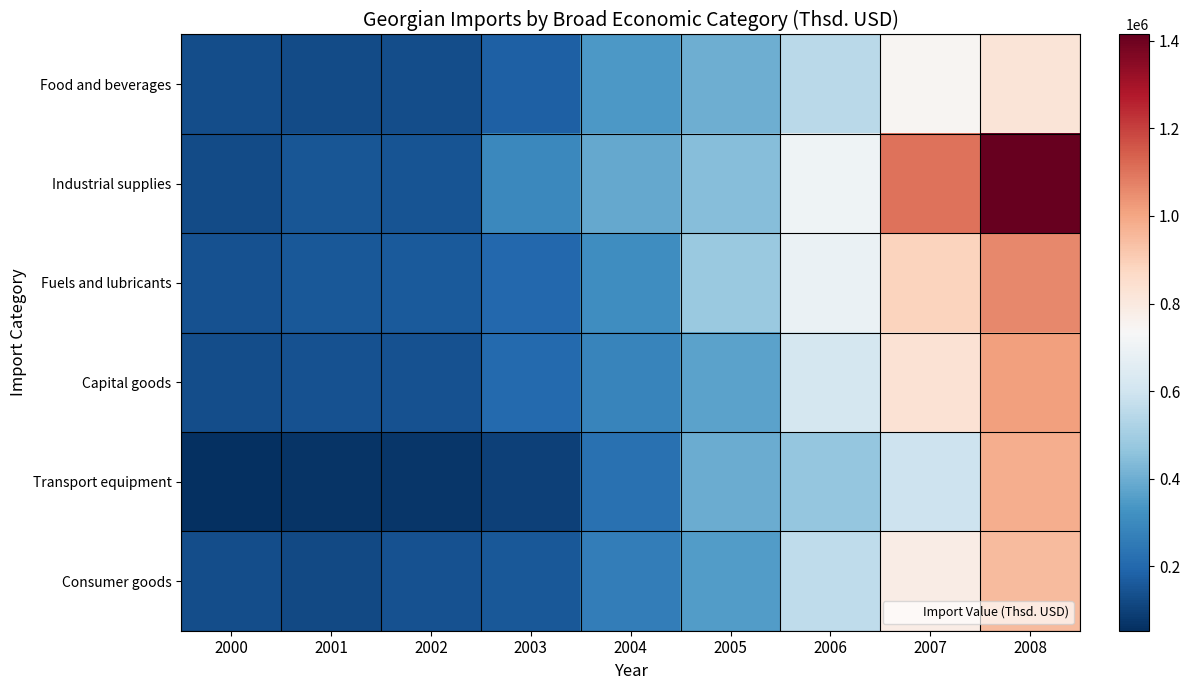

Which series has the largest range (max minus min)?

Industrial supplies